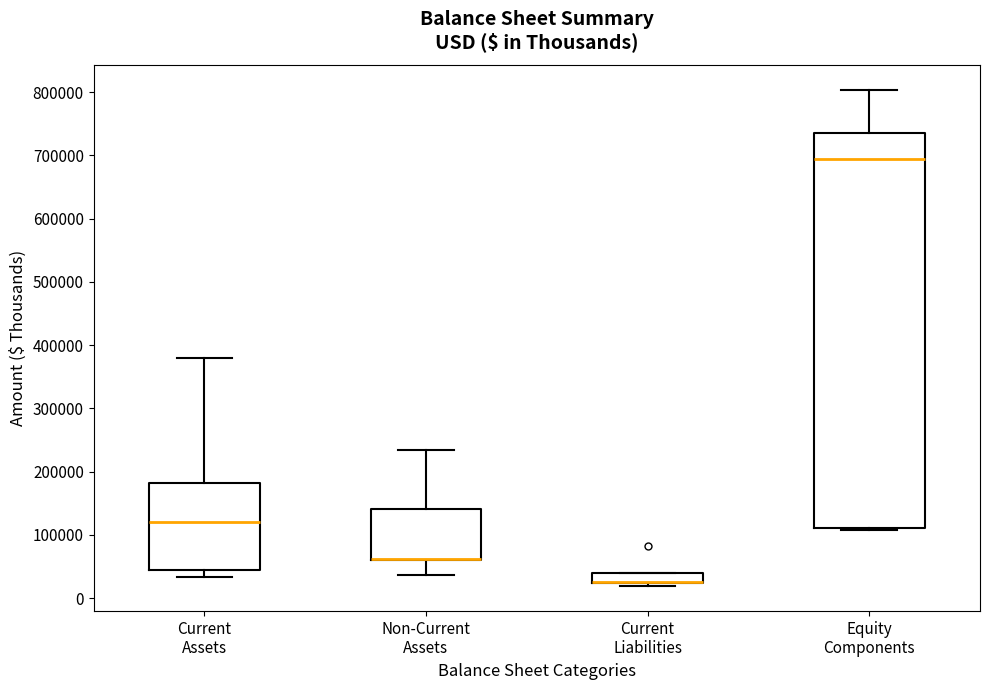

Where is the upper edge of the box for Current Assets on the y-axis? The values are not printed on the chart, so give them approximately, as read against the axis.

180000